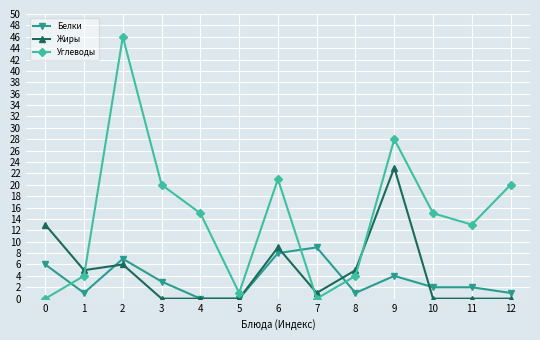

True or false: Белки has a value of 12 at 7.

False